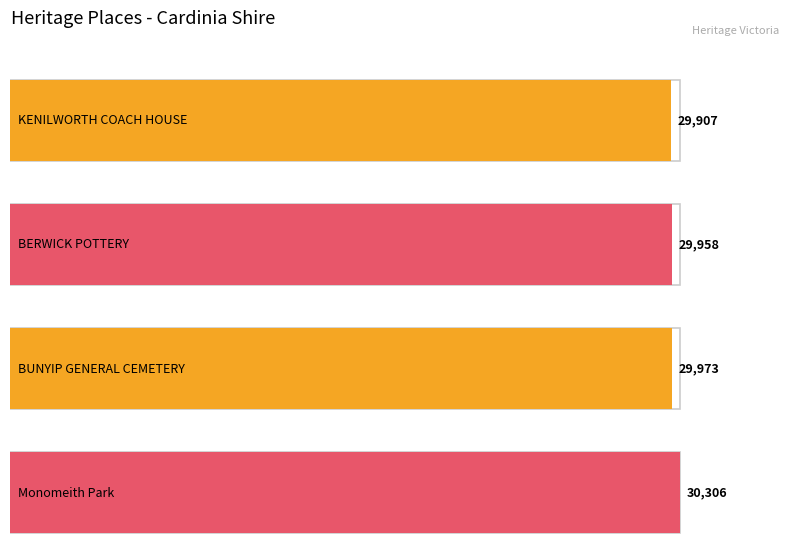

Is it true that the value at KENILWORTH COACH HOUSE is 29907?

True